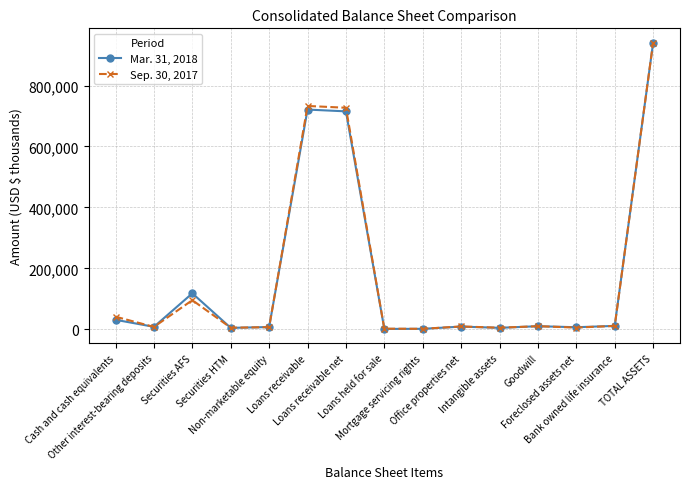

List the series in order of their peak value, highest first.

Sep. 30, 2017, Mar. 31, 2018